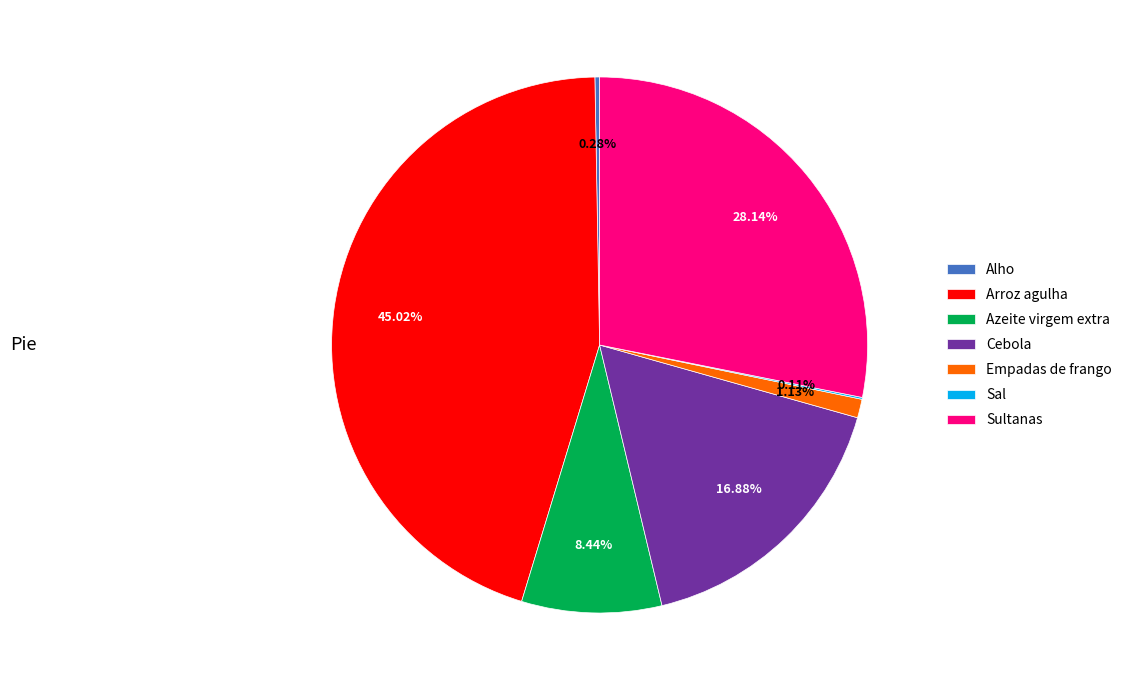

Do Alho and Empadas de frango together represent more than half of the pie?

No